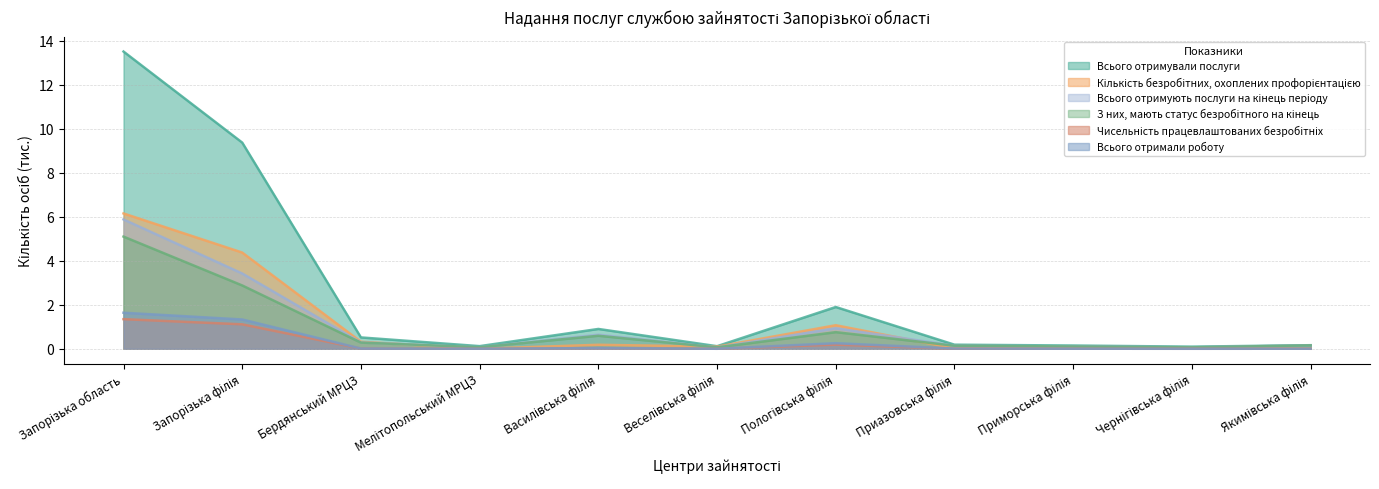

Rank the series by their maximum value, from highest to lowest.

Всього отримували послуги, Кількість безробітних, охоплених профорієнтацією, Всього отримують послуги на кінець періоду, З них, мають статус безробітного на кінець, Всього отримали роботу, Чисельність працевлаштованих безробітніх